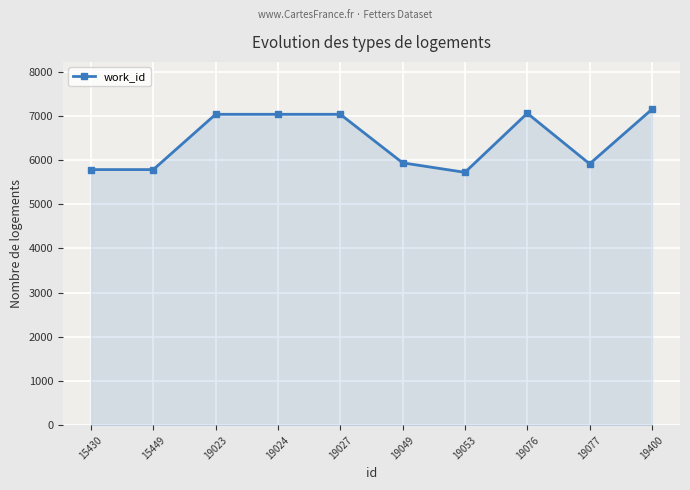

The chart shows a value of 9742 at 15449. True or false?

False